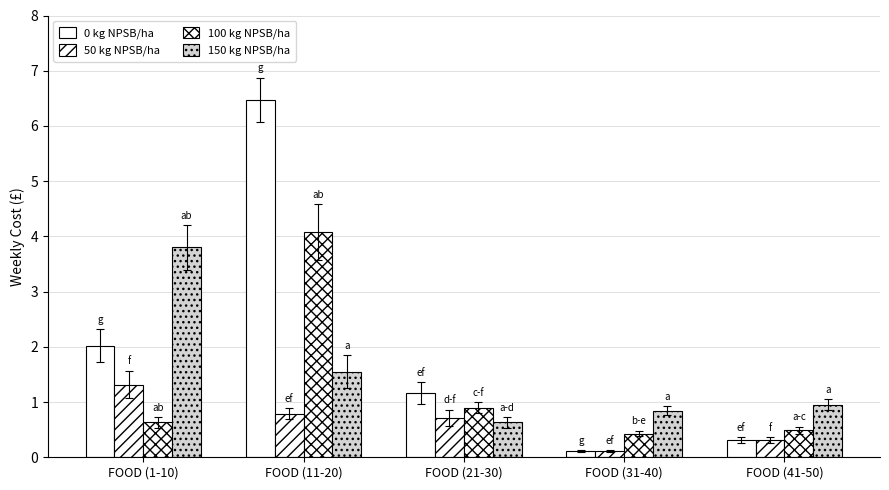

Between FOOD (1-10) and FOOD (21-30), which series saw the biggest shift?

150 kg NPSB/ha